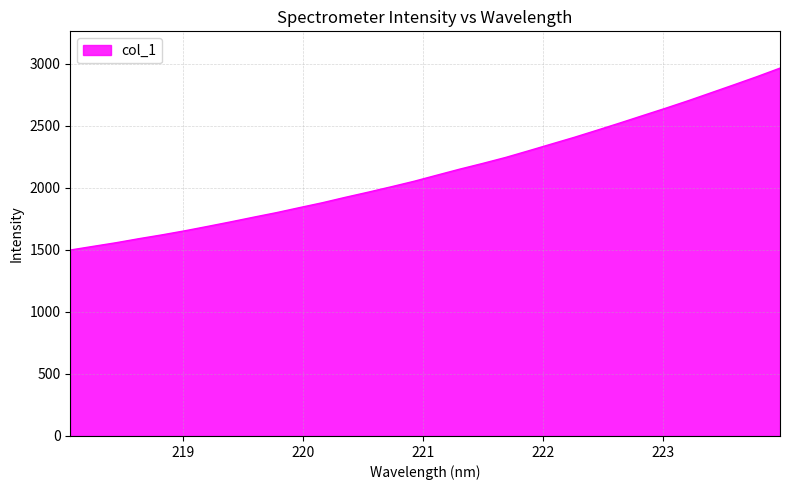

Does the chart display data point markers on the line(s)?

No